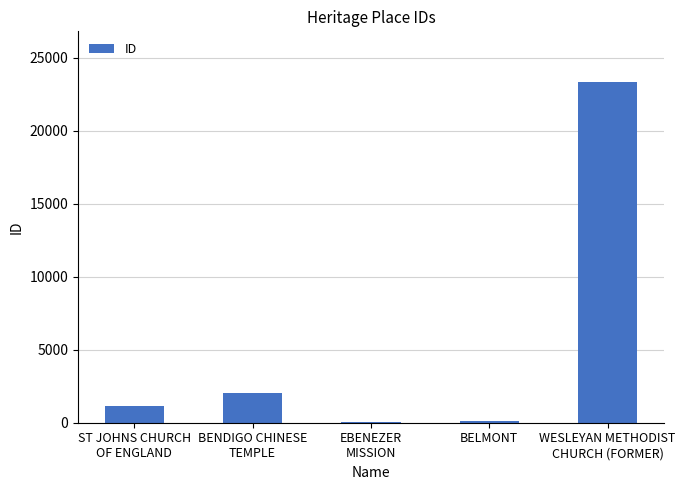

What is the maximum value shown in the chart?

23325